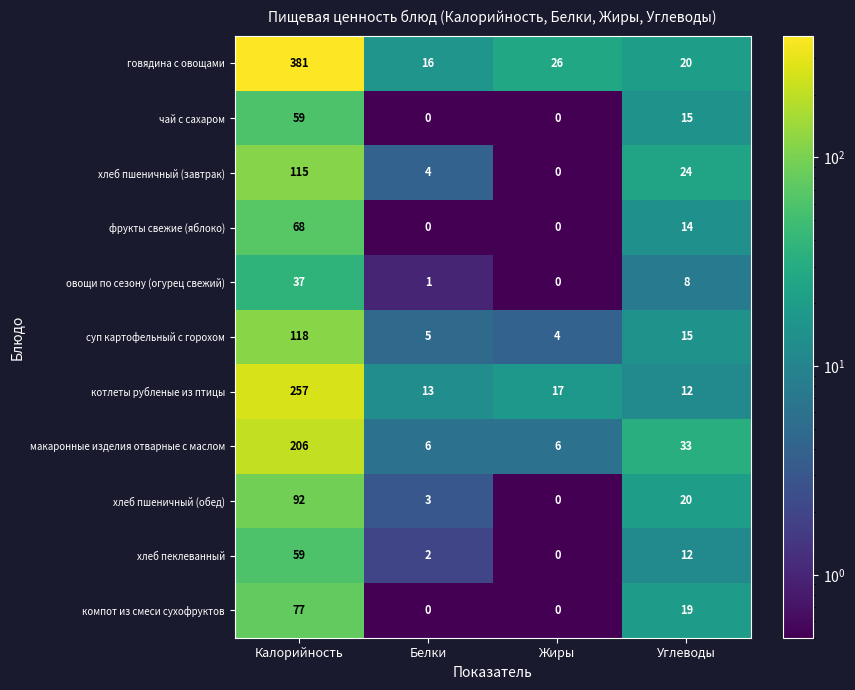

What is the average value of the хлеб пшеничный (обед) series?

29